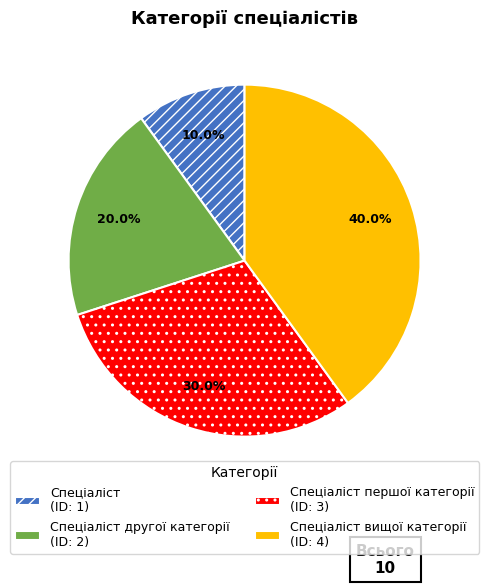

Does any single category account for the majority?

No